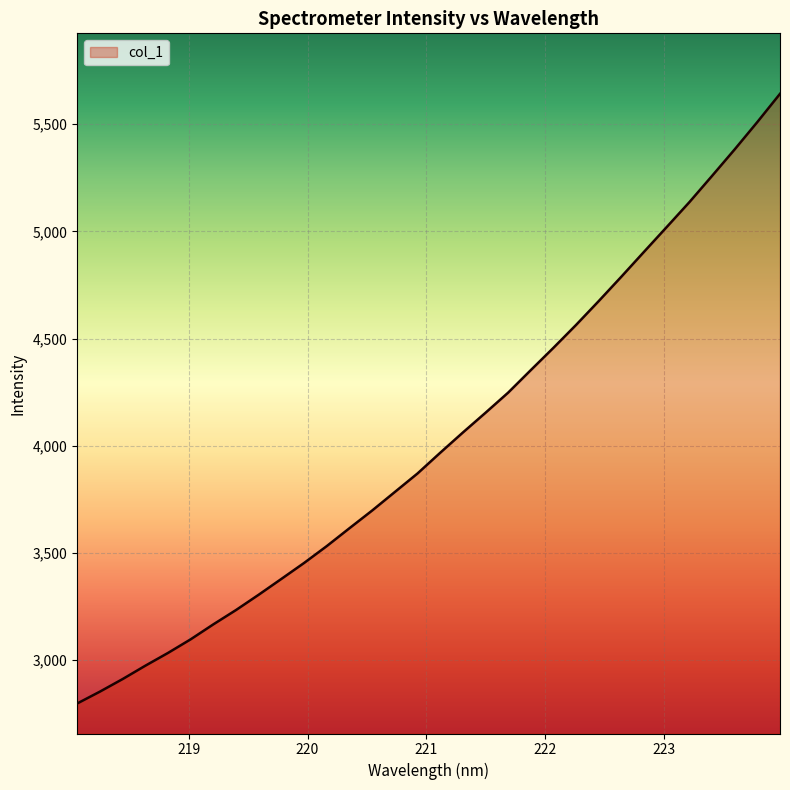

What is the greatest value displayed?

5641.6